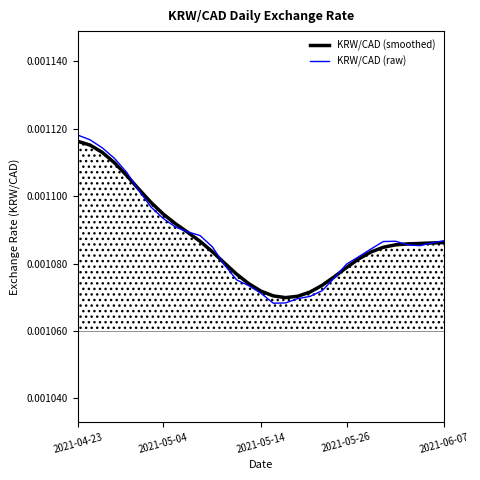

At which category does the chart reach its peak across all series?

2021-04-23